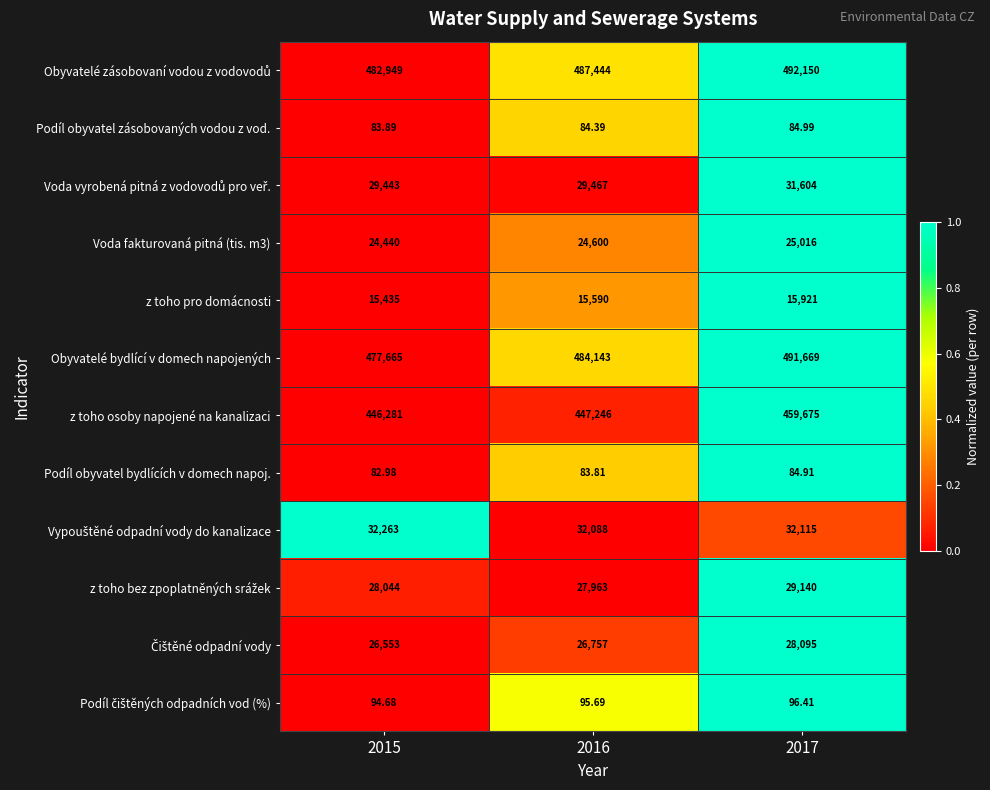

Count the number of data series in this chart.

12